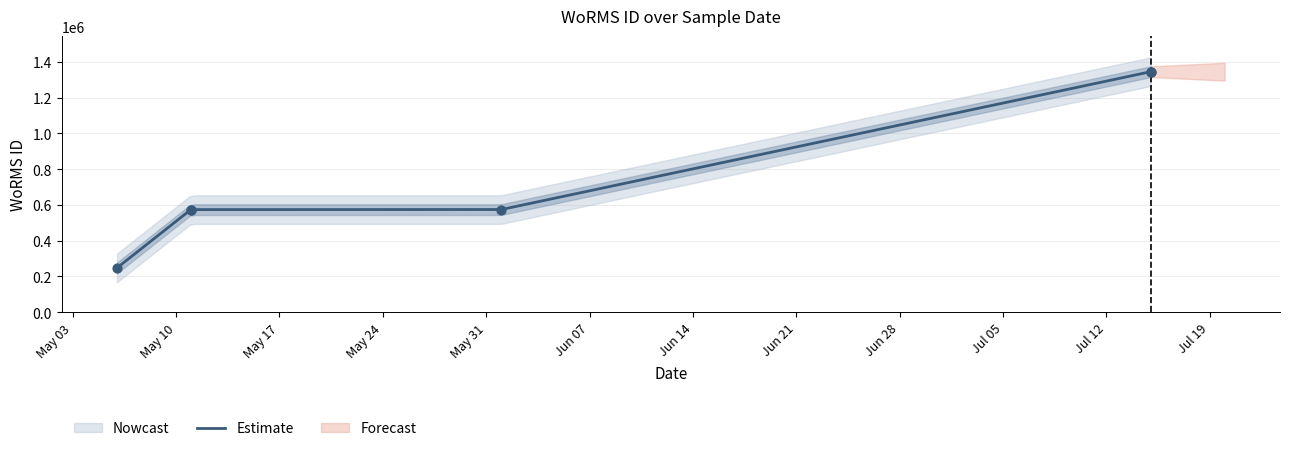

Which has a higher value, 06-05-2016 or 15-07-2016?

15-07-2016